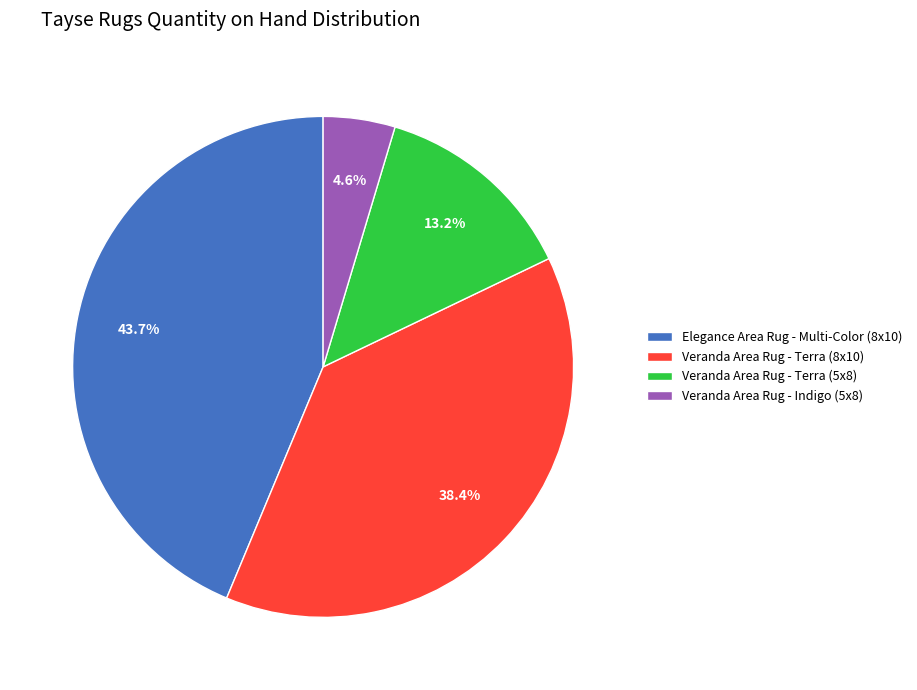

Does Veranda Area Rug - Terra (5x8) represent more than half of the total?

No